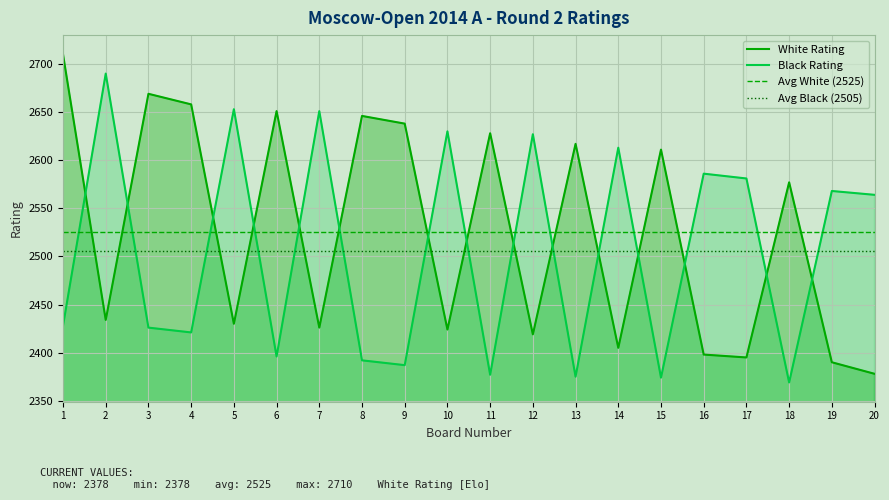

Where do Black Rating and White Rating first cross each other?

1 and 2